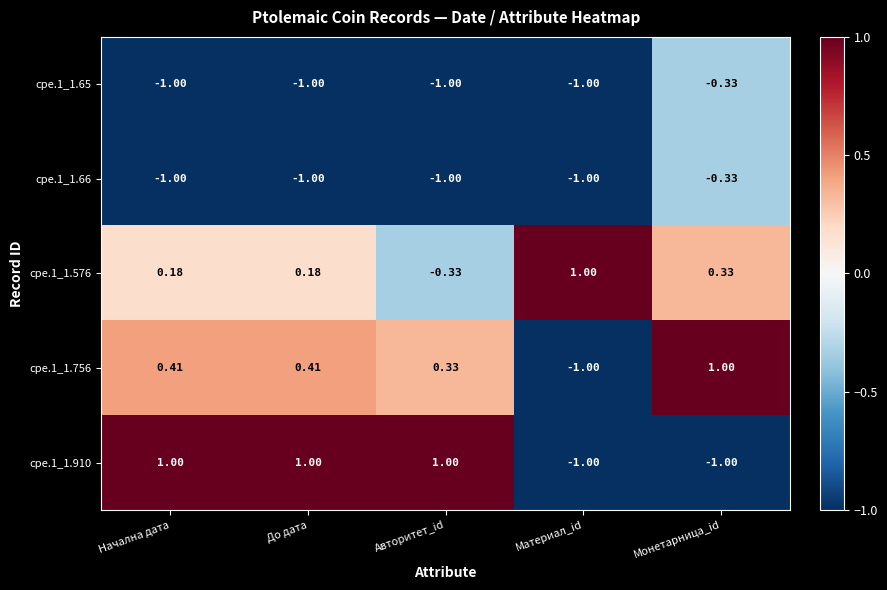

Where is cpe.1_1.756 nearest to the value 0?

Авторитет_id